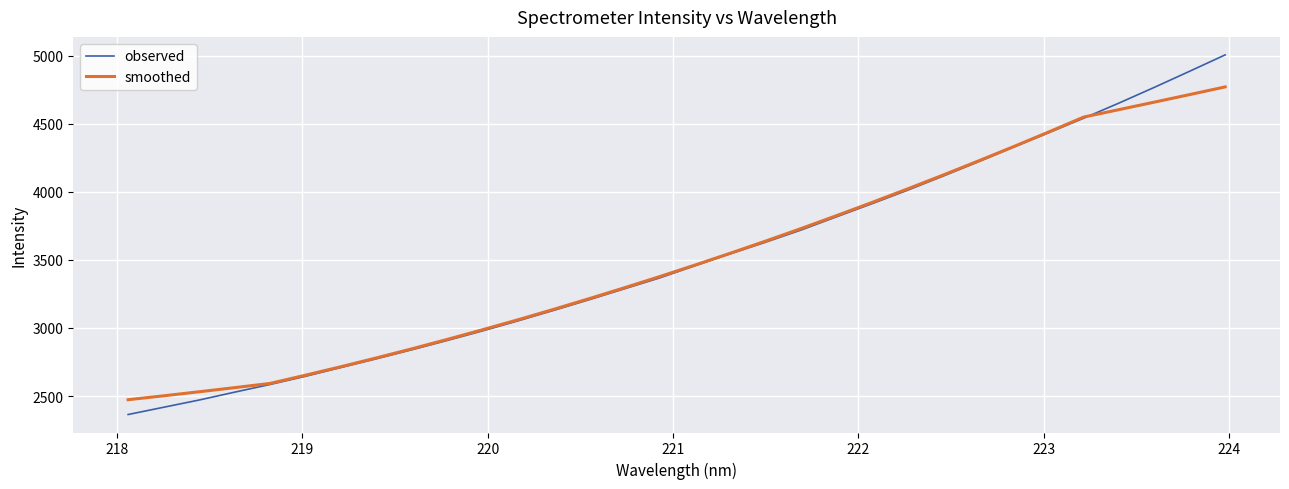

What is the highest value of the observed series?

5004.6